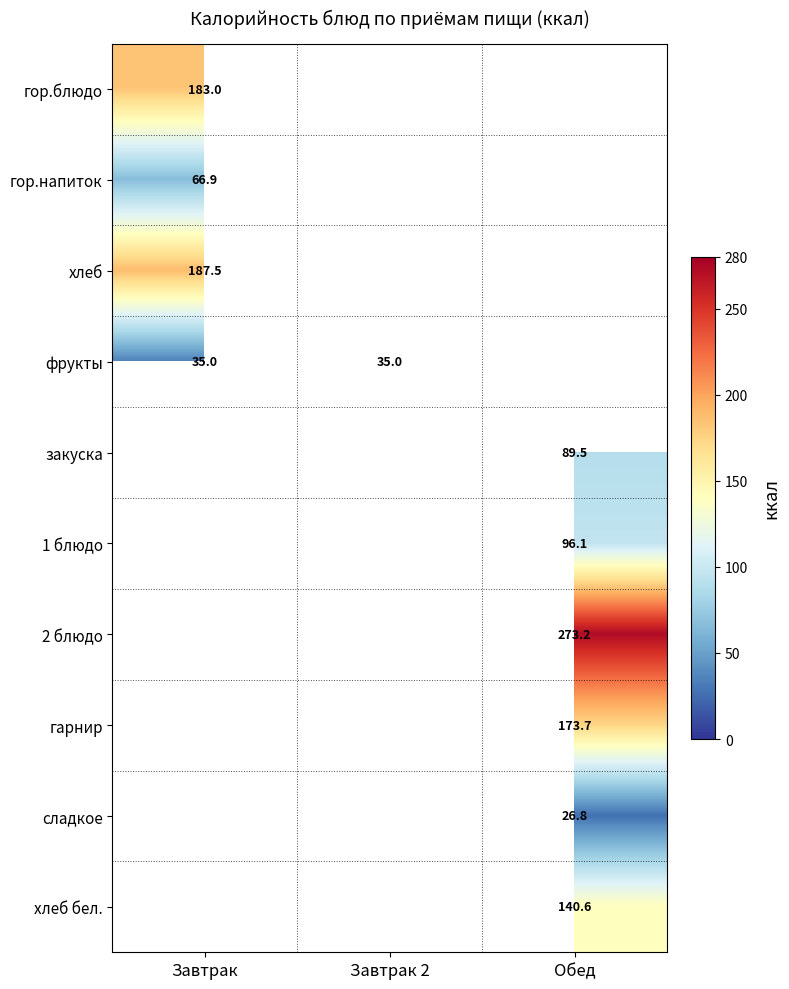

What is the greatest value displayed?

273.2